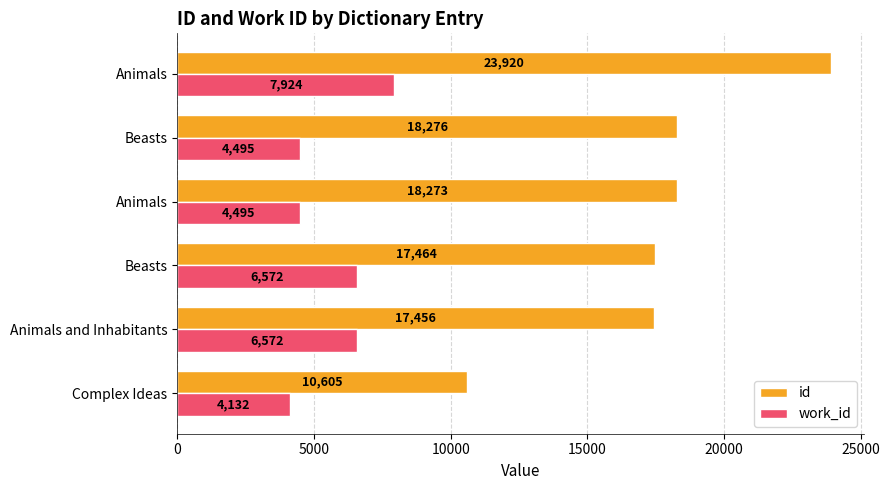

What are all the series names shown in the legend?

id, work_id